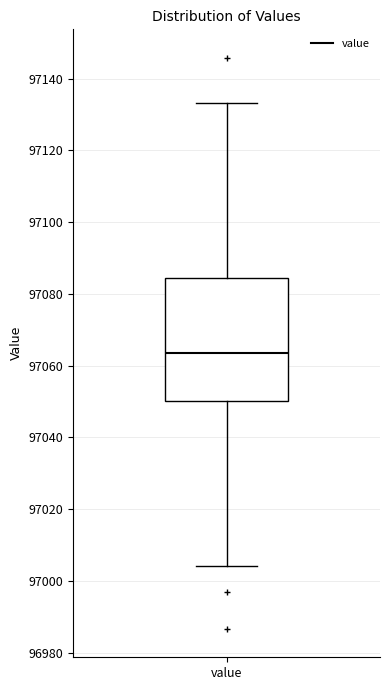

Read this box plot against the y-axis: the position of the median line, the range covered by the box, and the ends of both whiskers. The values are not printed on the chart, so give them approximately, as read against the axis.

median 97064, box 97050 to 97084, whiskers 97004 to 97134